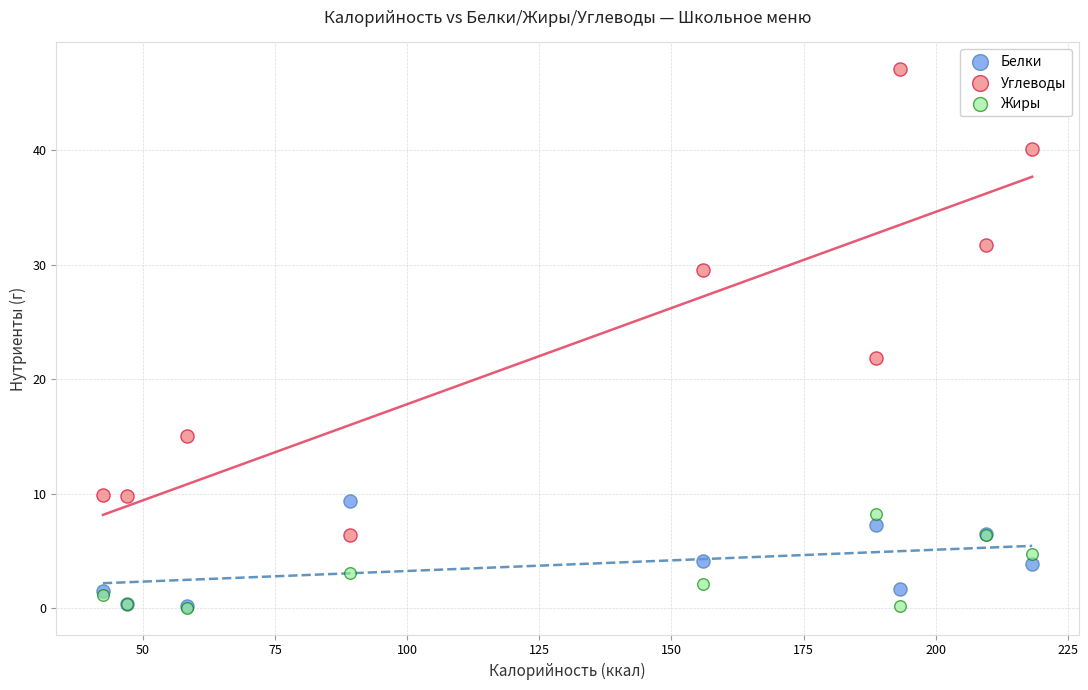

In the Углеводы series, what Y value is closest to 26?

29.5